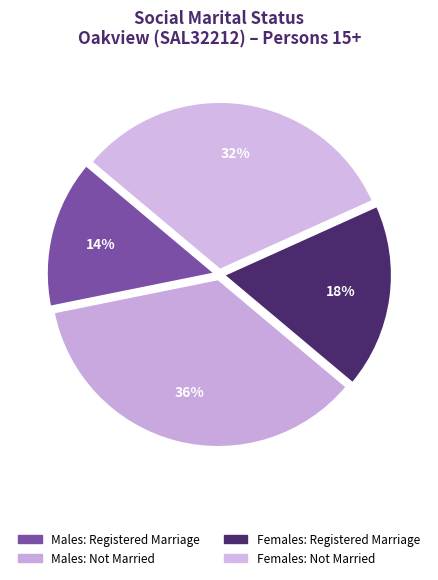

How many segments does this pie chart have?

4